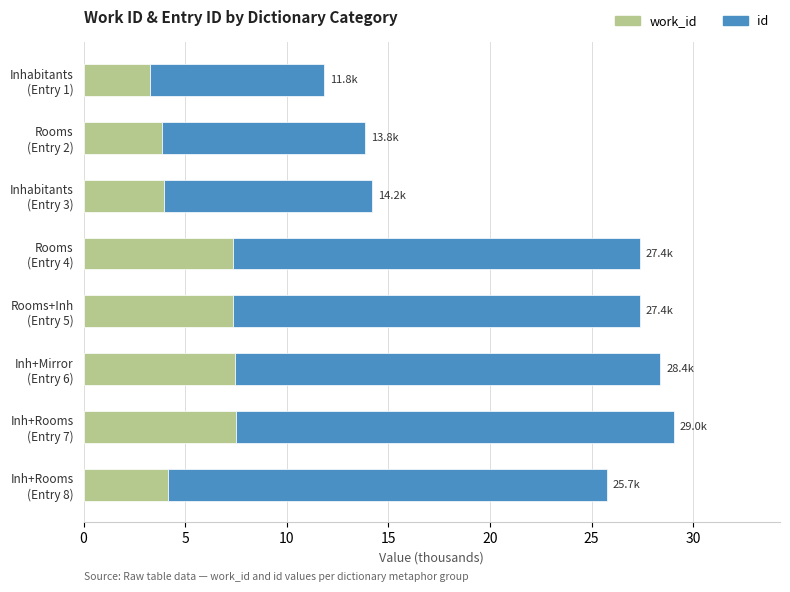

What is the difference between the second highest and second lowest values in the id series?

11.6